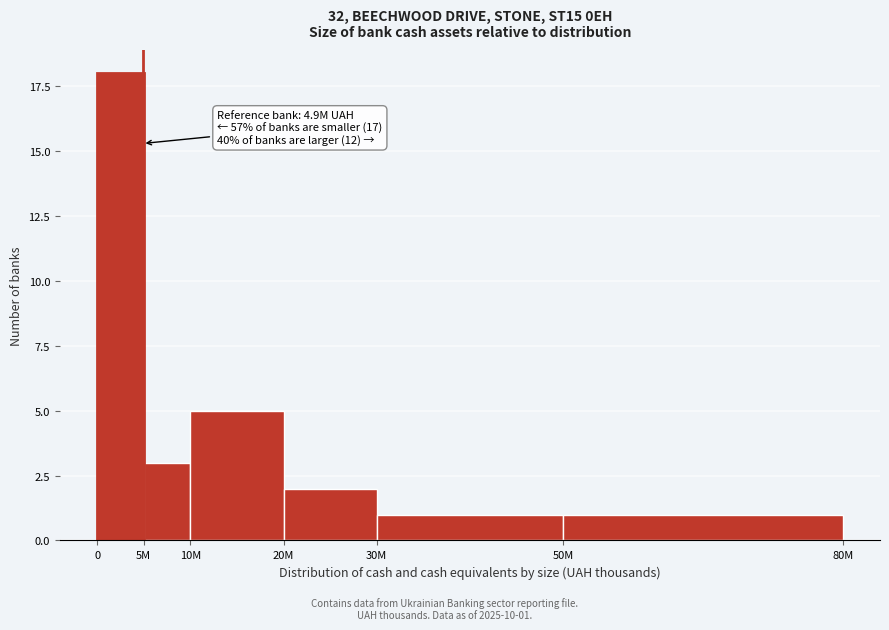

Reading left to right, transcribe all the data shown in this chart.

18	3	5	2	1	1